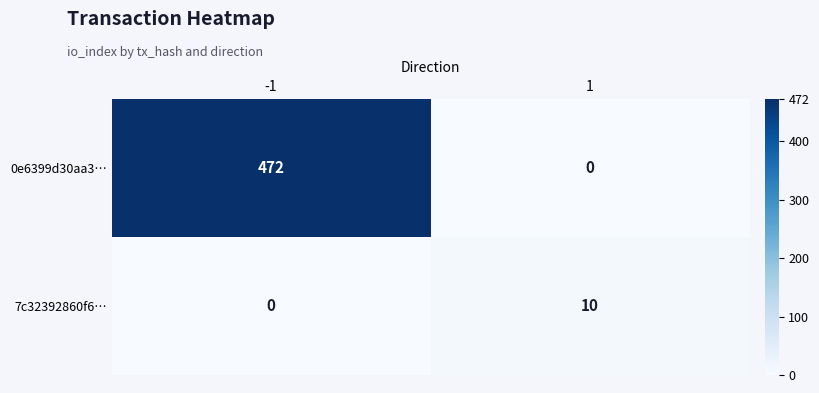

What is the difference between the maximum and minimum values in the 7c32392860f6… series?

10